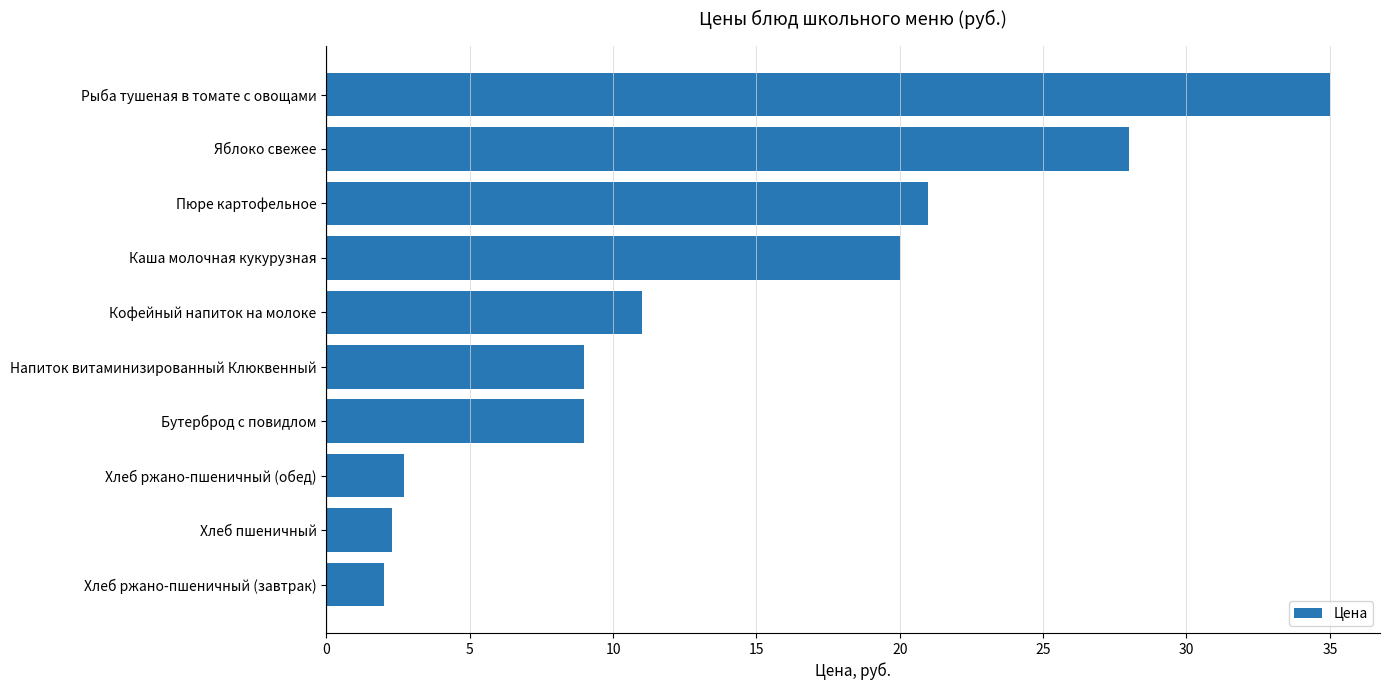

The value at Бутерброд с повидлом is 9.0. True or false?

True